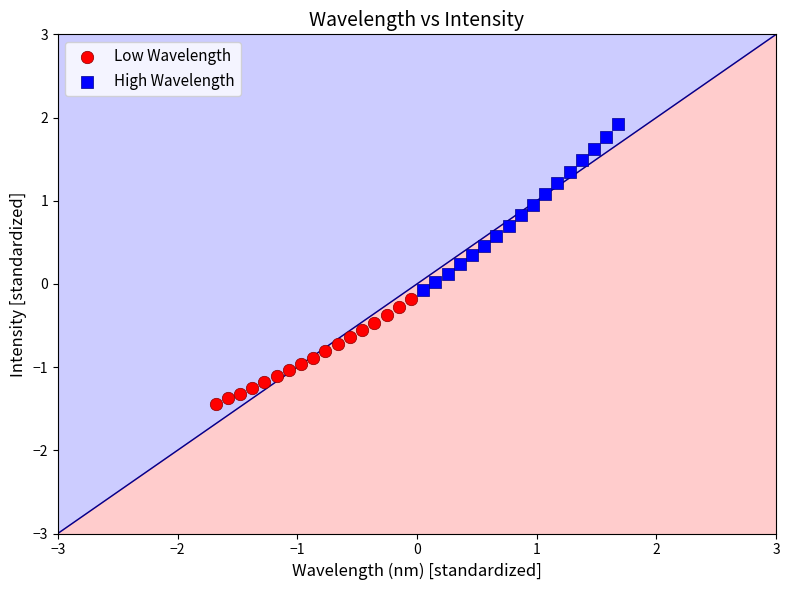

What are all the series names shown in the legend?

Low Wavelength, High Wavelength